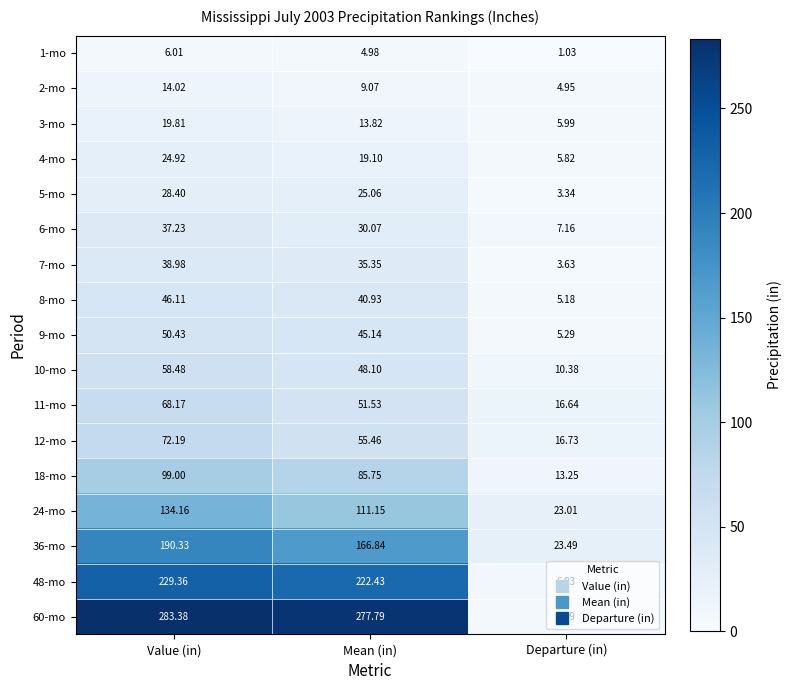

Is the value of 1-mo at Departure (in) greater than the value of 12-mo at Value (in)?

No